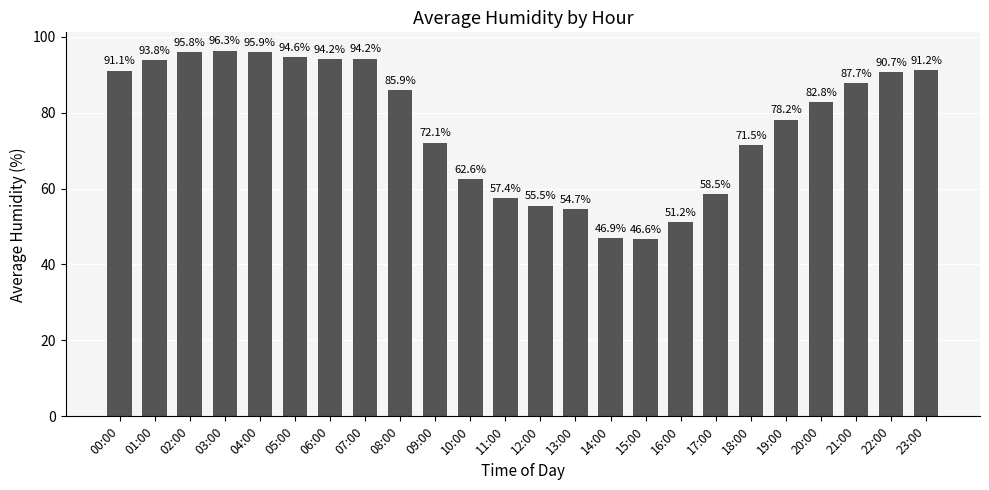

What is the label of the 14th bar from the left?

13:00